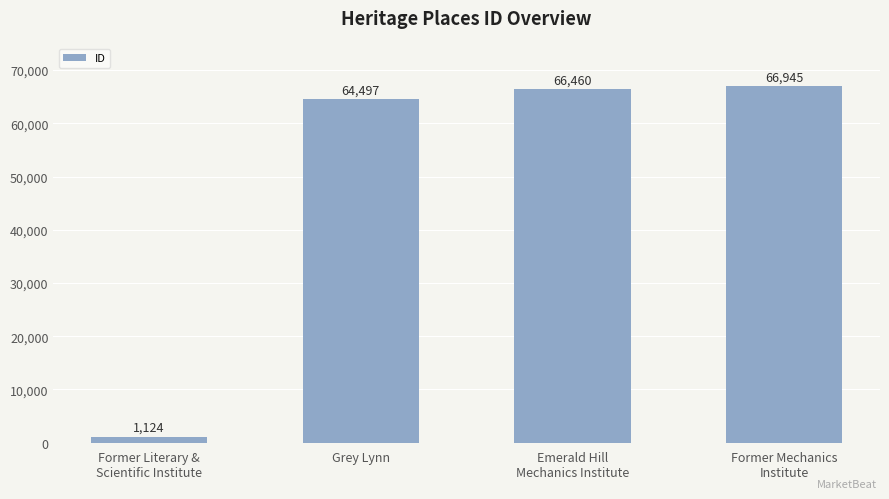

How many data points are less than 66460?

2